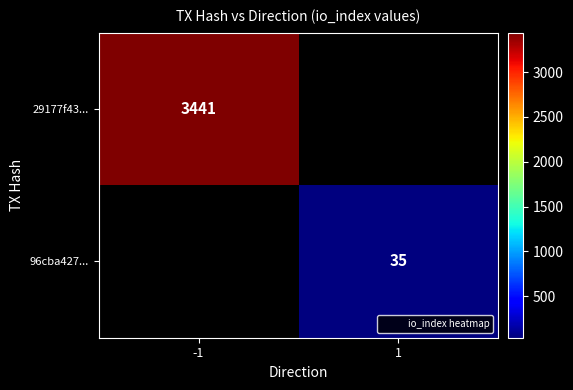

The value of 96cba427... at 1 is 35. True or false?

True